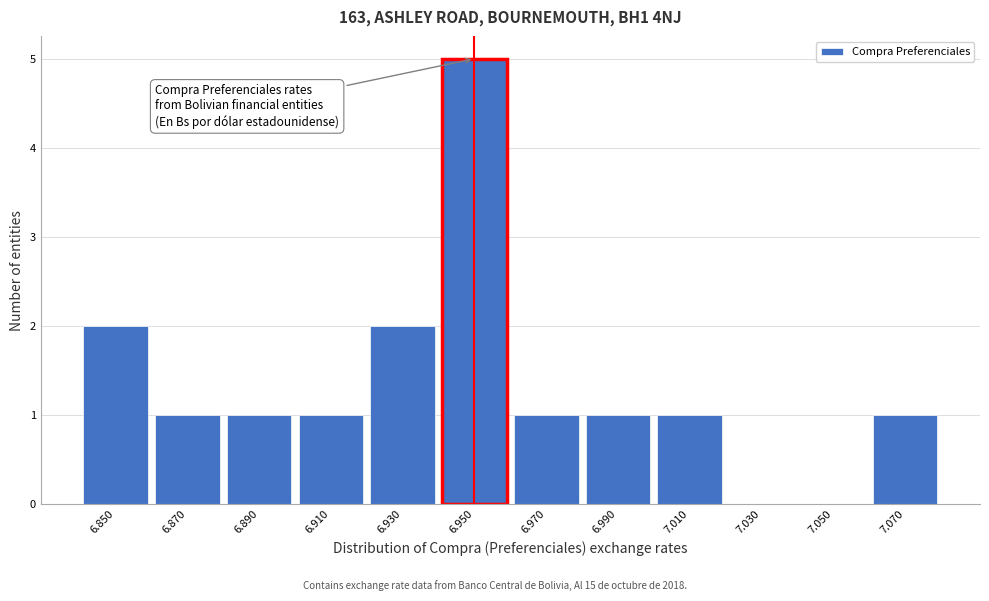

Reading left to right, what are all the values shown in this chart?

6.850=2	6.870=1	6.890=1	6.910=1	6.930=2	6.950=5	6.970=1	6.990=1	7.010=1	7.030=0	7.050=0	7.070=1